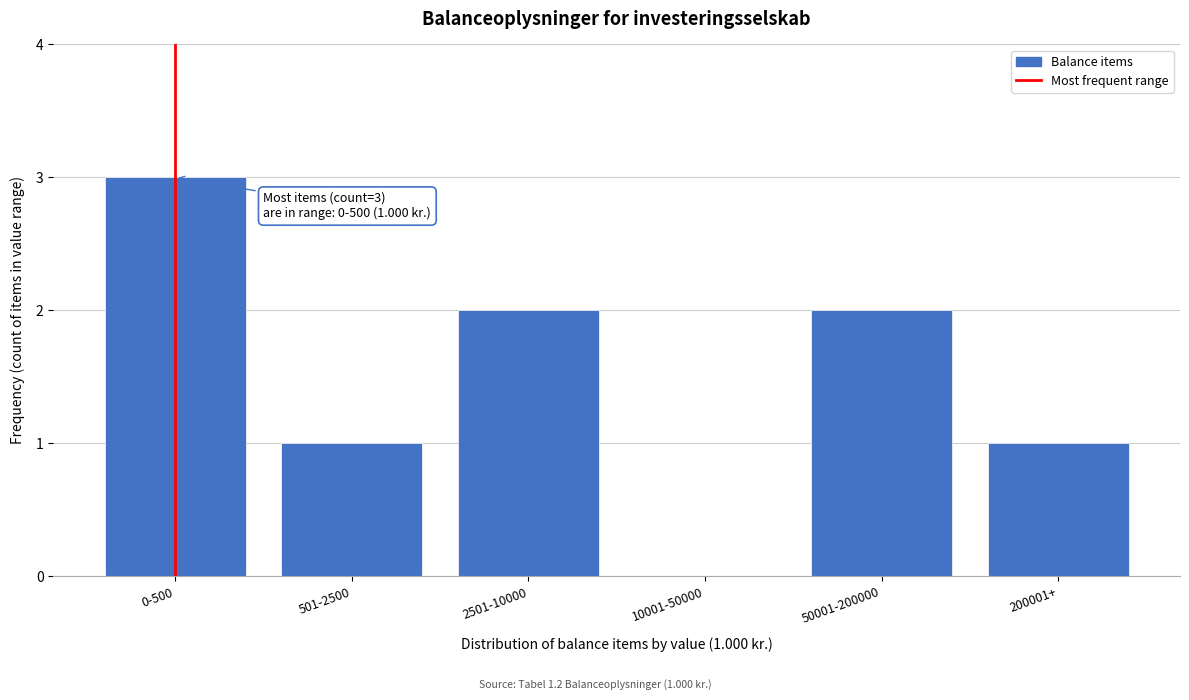

Reading left to right, extract all data points from this chart.

0-500=3	501-2500=1	2501-10000=2	10001-50000=0	50001-200000=2	200001+=1